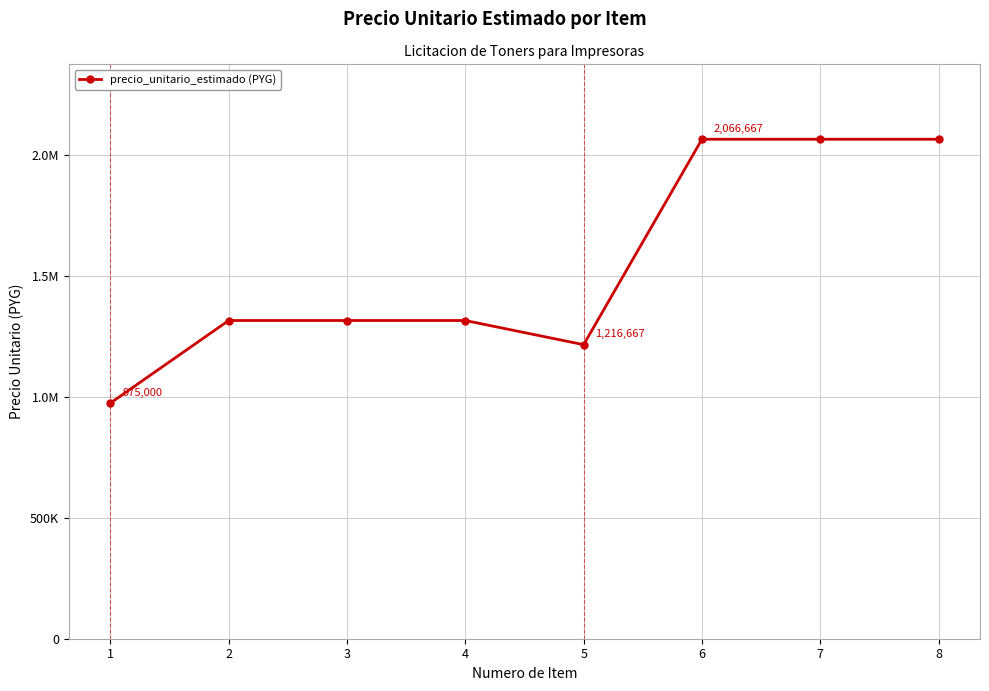

Does the chart have visible grid lines?

Yes